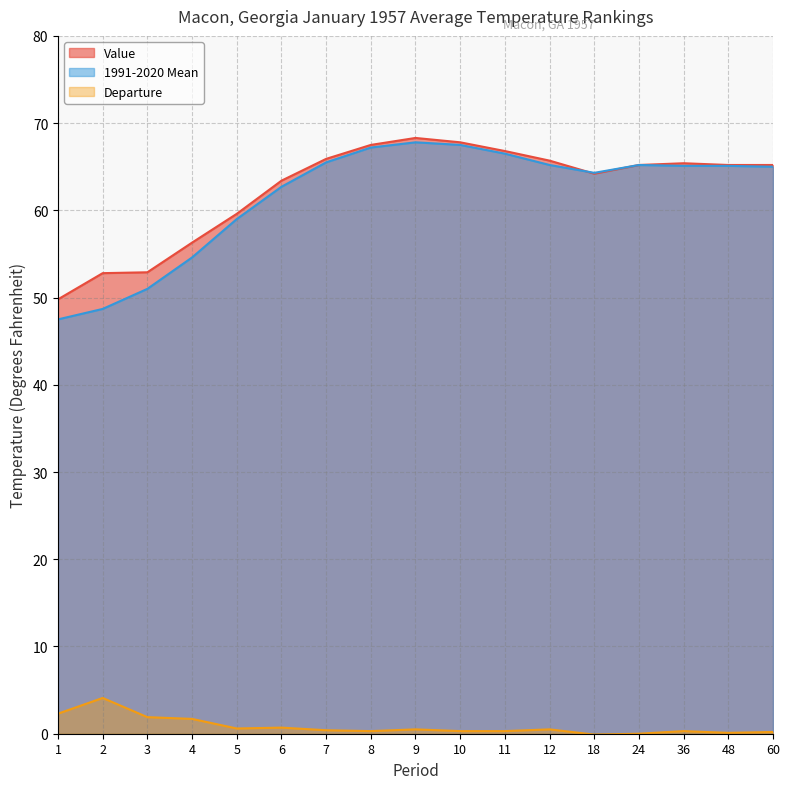

Reading left to right, extract all data points from this chart.

Value: 1=49.8	2=52.8	3=52.9	4=56.3	5=59.6	6=63.4	7=65.9	8=67.5	9=68.3	10=67.8	11=66.8	12=65.7	18=64.2	24=65.2	36=65.4	48=65.2	60=65.2
1991-2020 Mean: 1=47.5	2=48.7	3=51.0	4=54.6	5=59.0	6=62.7	7=65.5	8=67.2	9=67.8	10=67.5	11=66.5	12=65.2	18=64.3	24=65.2	36=65.1	48=65.1	60=65.0
Departure: 1=2.3	2=4.1	3=1.9	4=1.7	5=0.6	6=0.7	7=0.4	8=0.3	9=0.5	10=0.3	11=0.3	12=0.5	18=-0.1	24=0.0	36=0.3	48=0.1	60=0.2